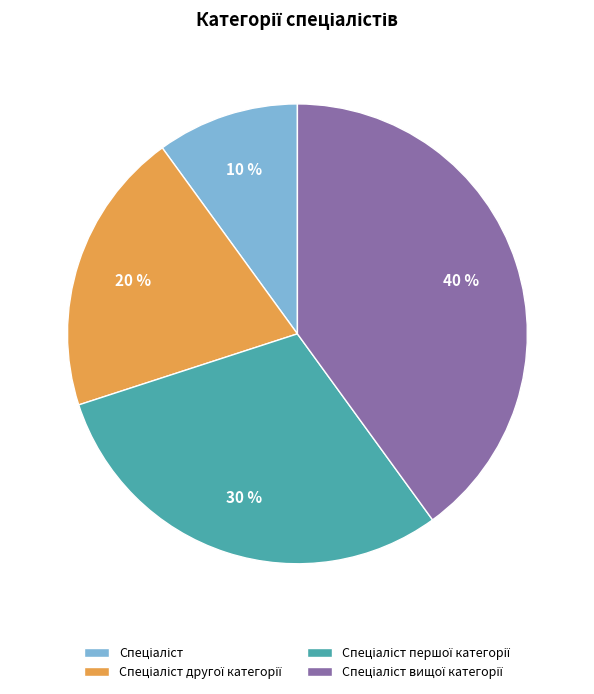

Is there any slice that represents more than half of the pie?

No